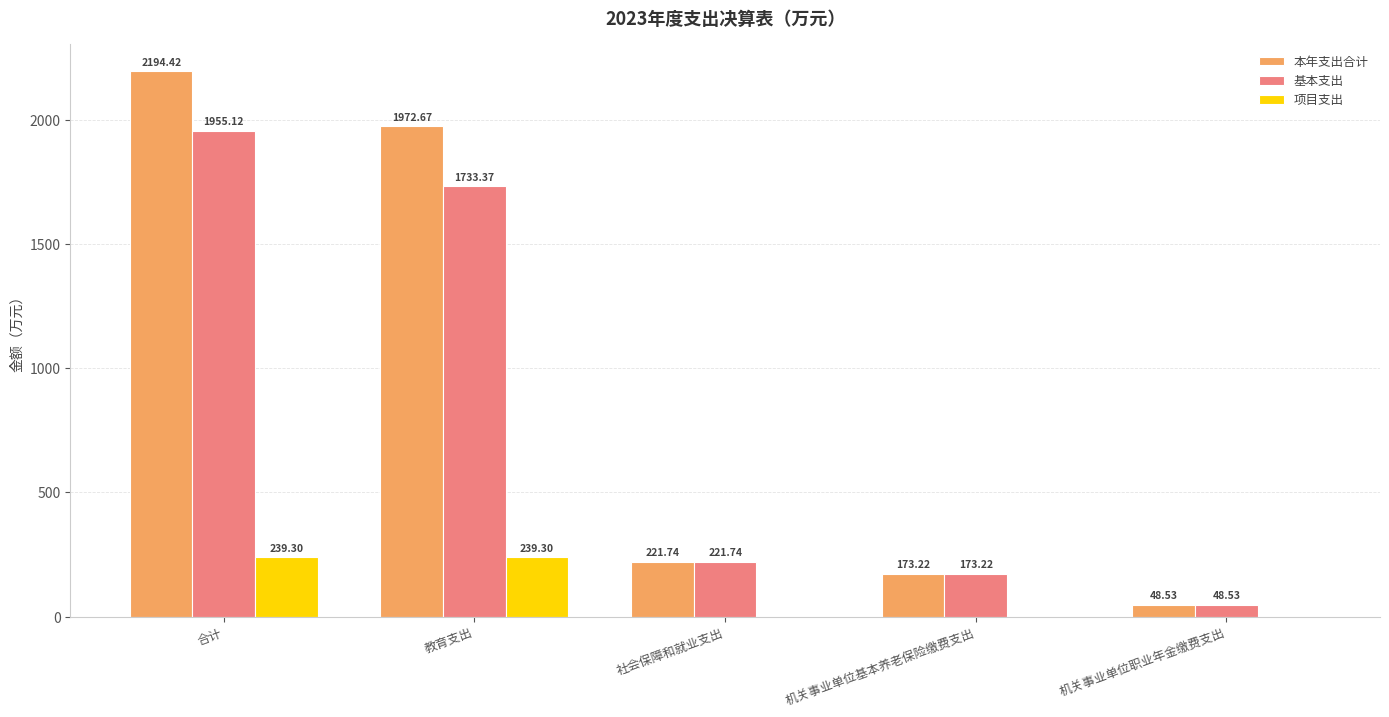

How many groups of bars are there?

5